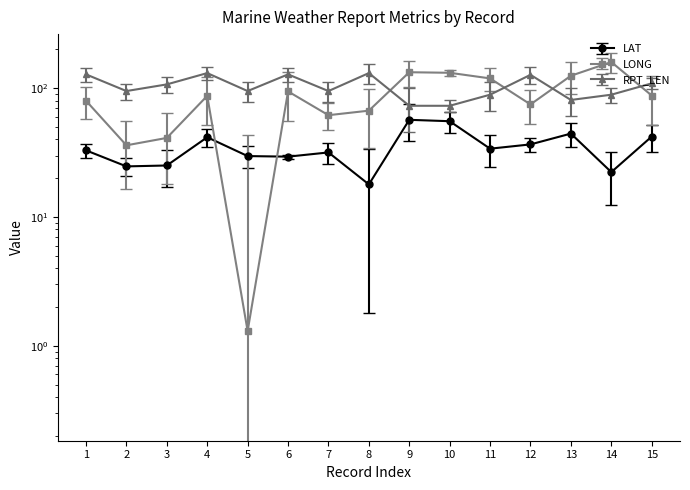

Rank the series by their maximum value, from lowest to highest.

LAT, RPT_LEN, LONG